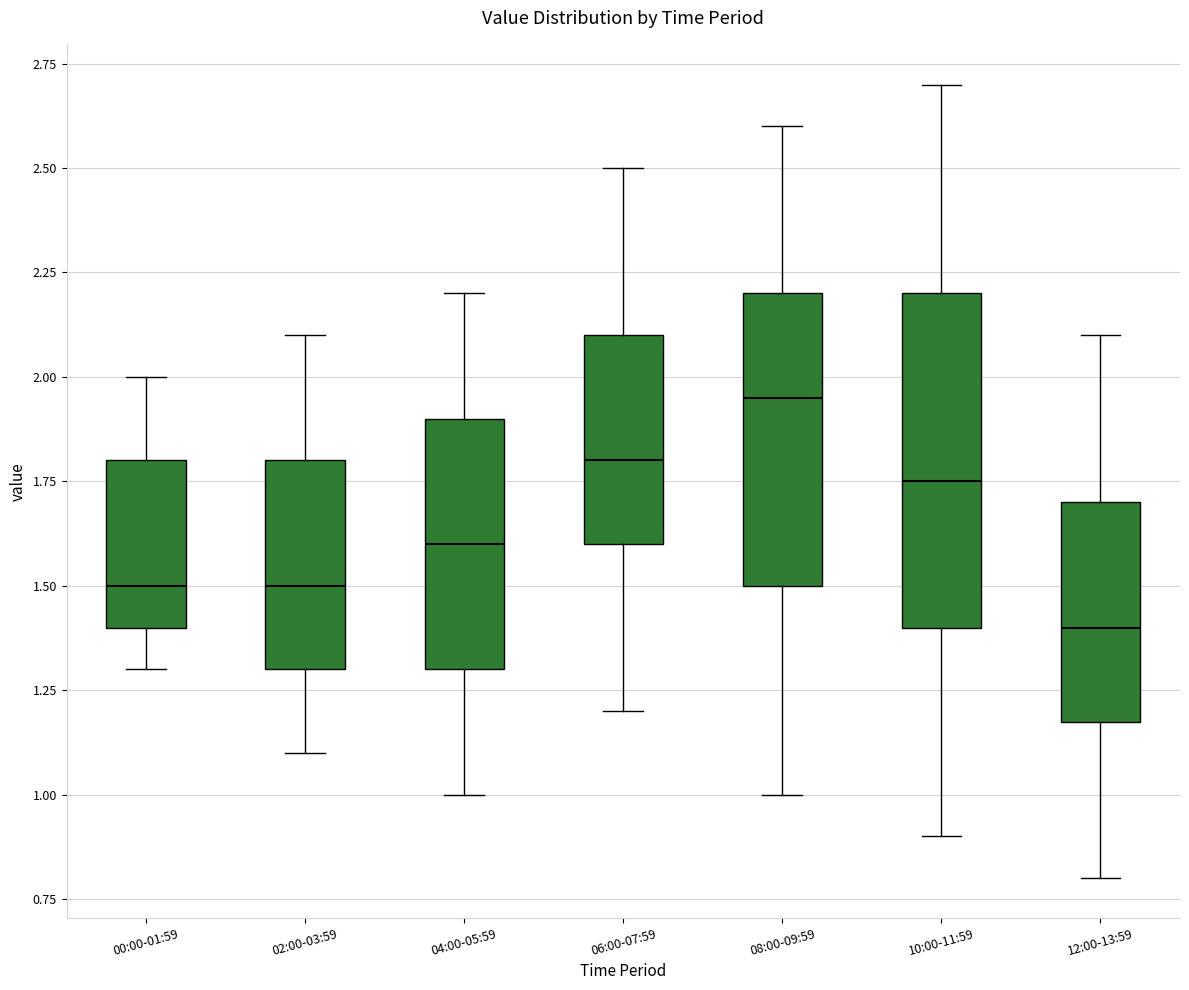

Reading left to right, transcribe this box plot: for each box, give where its median line is, the range the box spans, and where its two whiskers end, as read against the y-axis. The values are not printed on the chart, so give them approximately, as read against the axis.

00:00-01:59: median 1.50, box 1.40 to 1.80, whiskers 1.30 to 2.00
02:00-03:59: median 1.50, box 1.30 to 1.80, whiskers 1.10 to 2.10
04:00-05:59: median 1.60, box 1.30 to 1.90, whiskers 1.00 to 2.20
06:00-07:59: median 1.80, box 1.60 to 2.10, whiskers 1.20 to 2.50
08:00-09:59: median 1.95, box 1.50 to 2.20, whiskers 1.00 to 2.60
10:00-11:59: median 1.75, box 1.40 to 2.20, whiskers 0.90 to 2.70
12:00-13:59: median 1.40, box 1.20 to 1.70, whiskers 0.80 to 2.10